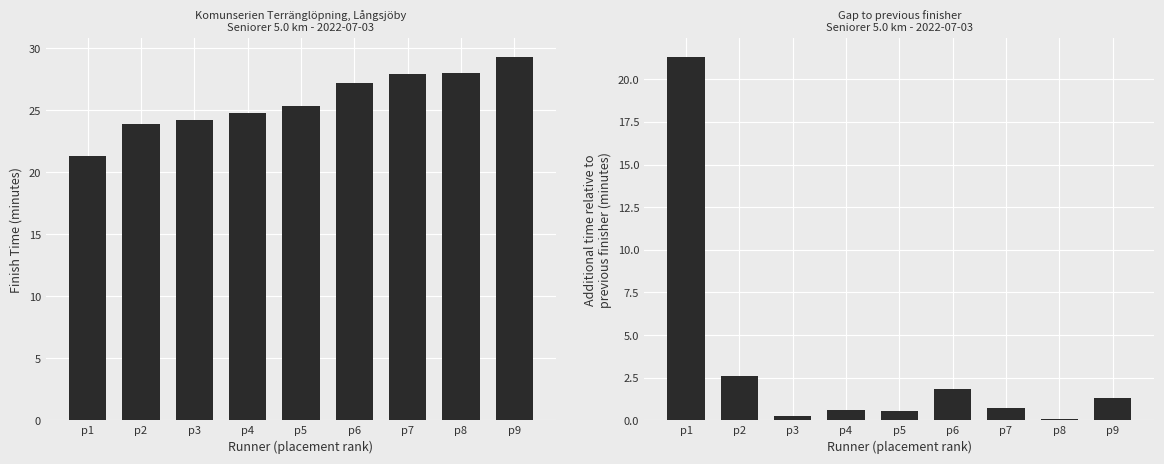

Reading left to right, extract all data points from this chart.

Finish Time (minutes): p1=21.3	p2=23.9	p3=24.2	p4=24.8	p5=25.4	p6=27.2	p7=27.9	p8=28.0	p9=29.3
Time diff to previous (minutes): p1=21.3	p2=2.6	p3=0.3	p4=0.6	p5=0.5	p6=1.8	p7=0.7	p8=0.1	p9=1.3